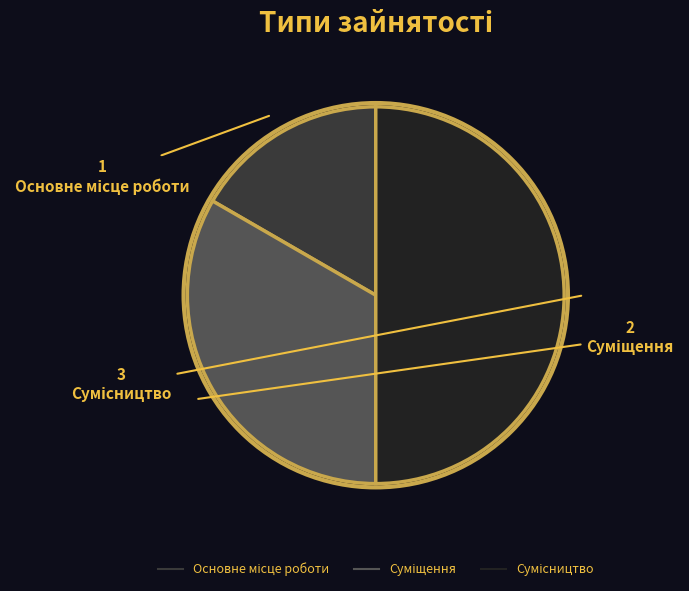

What percentage is NOT represented by Основне місце роботи?

83.3%